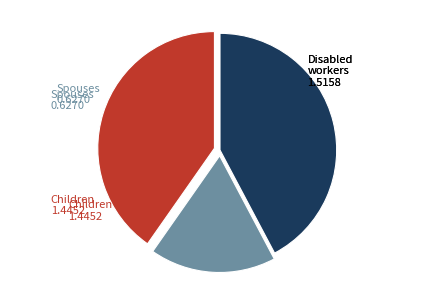

Which slice is the largest?

Disabled workers